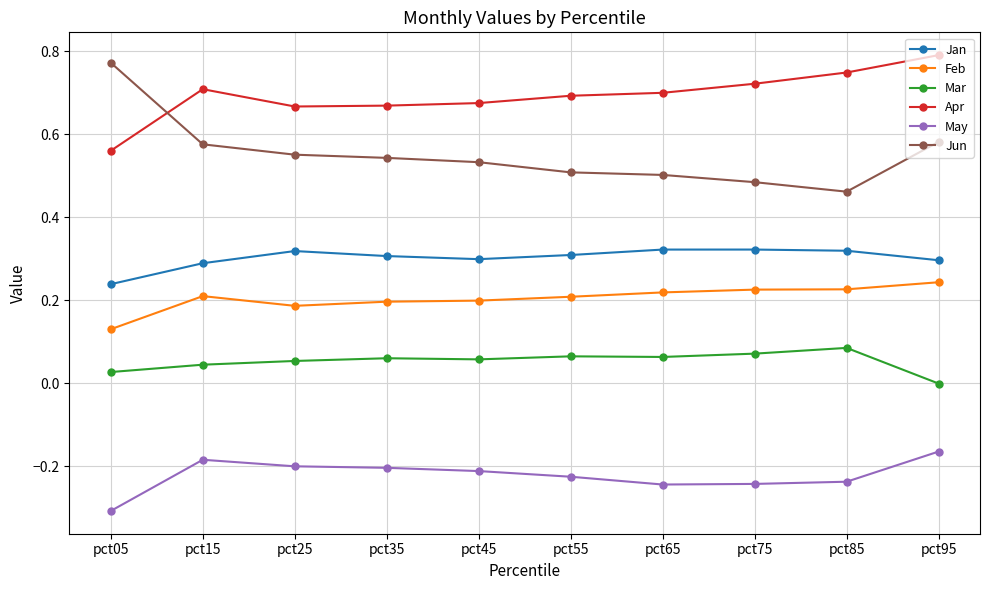

Does the chart display data point markers on the line(s)?

Yes